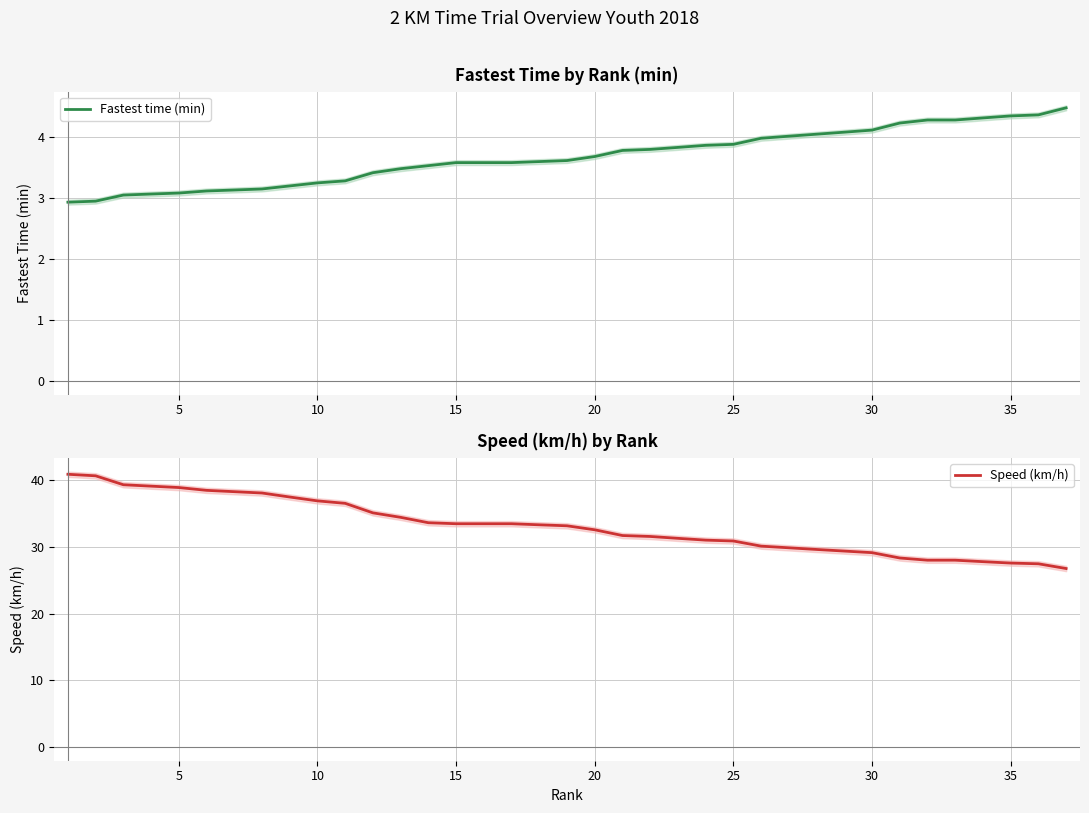

What is the difference between the maximum and second lowest values in the Speed (km/h) series?

13.4